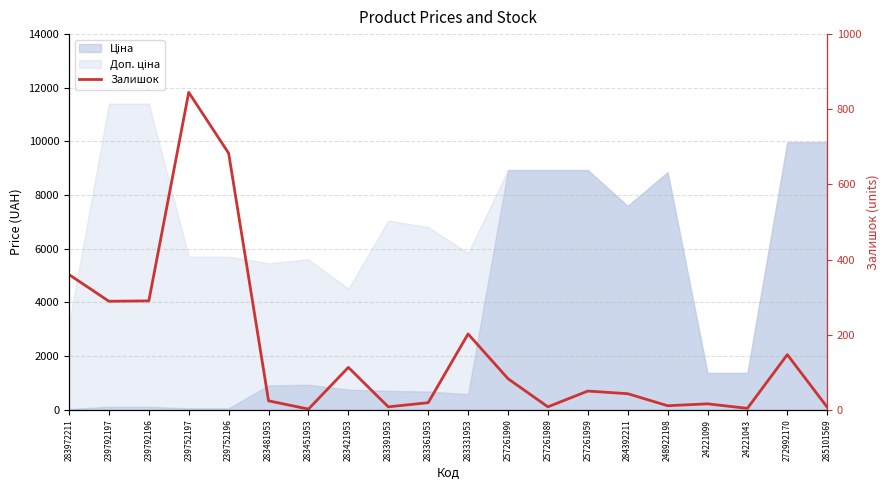

Which category has the highest value across all series?

239752197